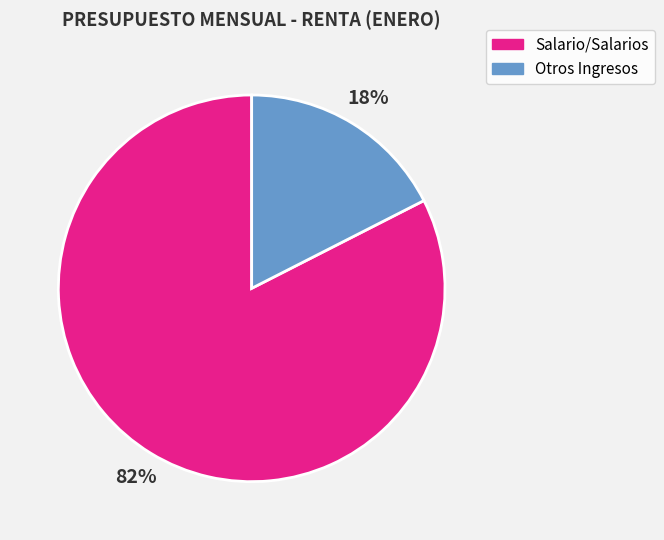

To the nearest percent, what is the average slice percentage?

50%